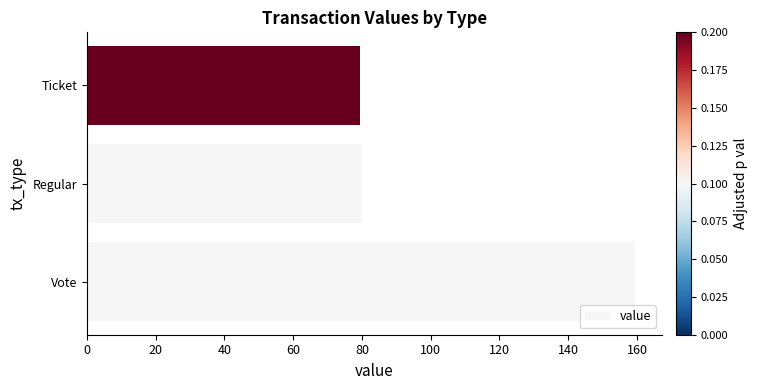

What is the smallest value displayed?

79.4